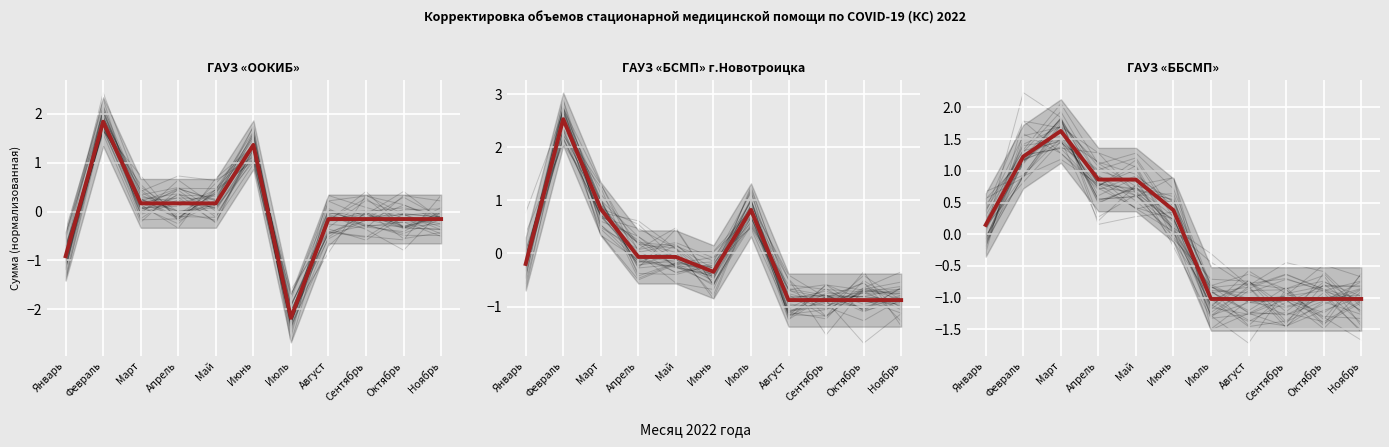

True or false: ГАУЗ «ООКИБ» (ср.) and ГАУЗ «ББСМП» (ср.) cross at least once.

True